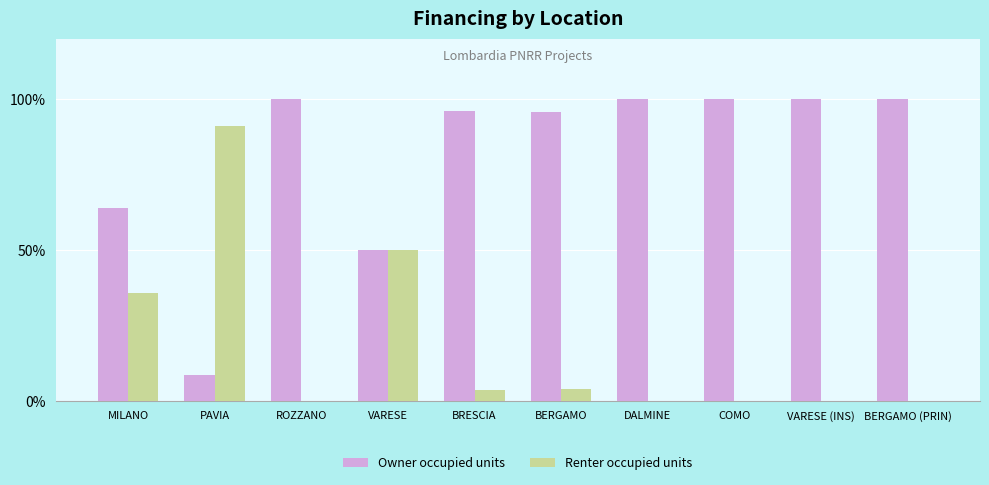

What is the sum of the Owner occupied units values at BERGAMO (PRIN) and BRESCIA?

196.1